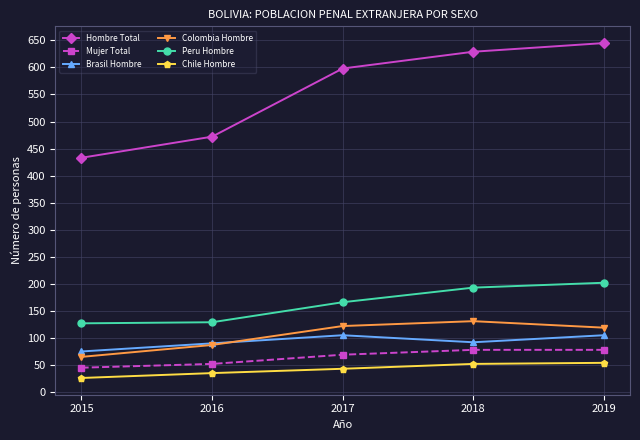

At which category does the chart reach its minimum across all series?

2015